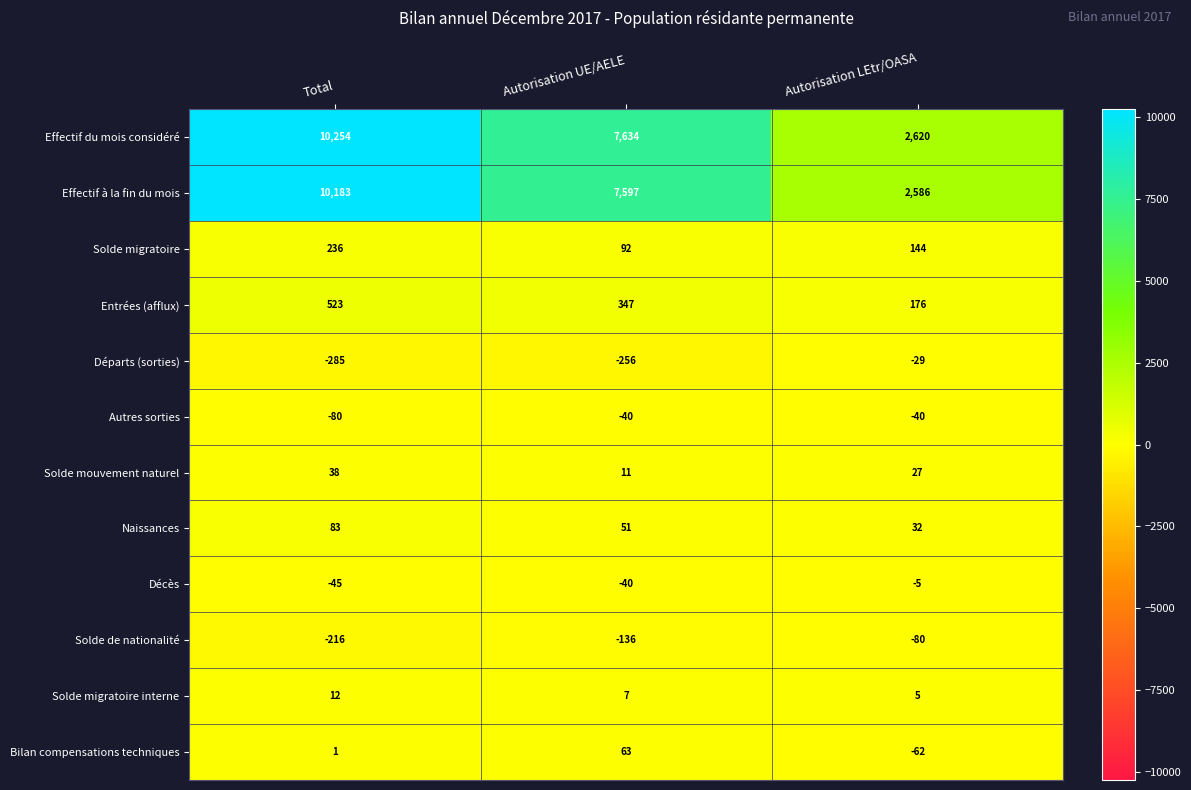

Which label corresponds to the smallest value in the chart?

Total